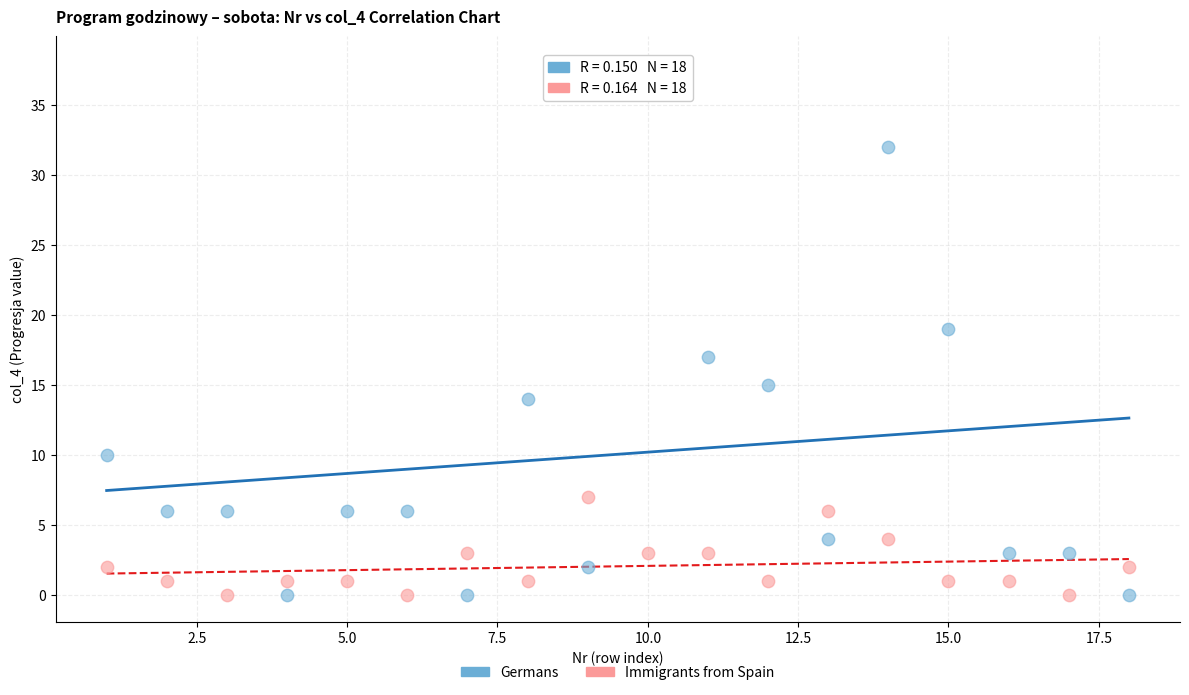

Across all data points, what is the range of X values (max minus min)?

17